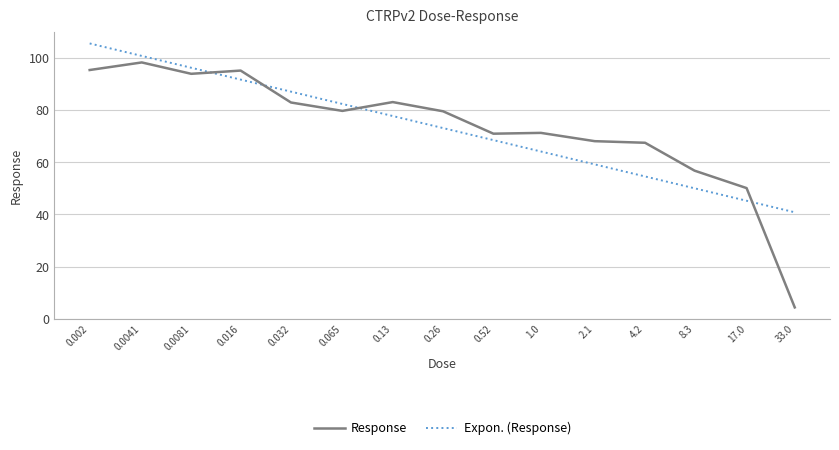

What is the value of the 13th point from the left?

56.8